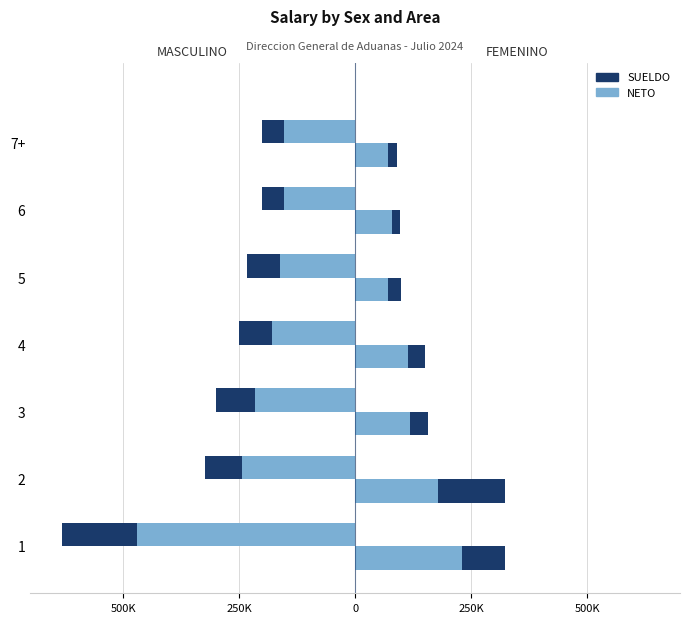

The NETO series shows -87267 at 5. True or false?

False